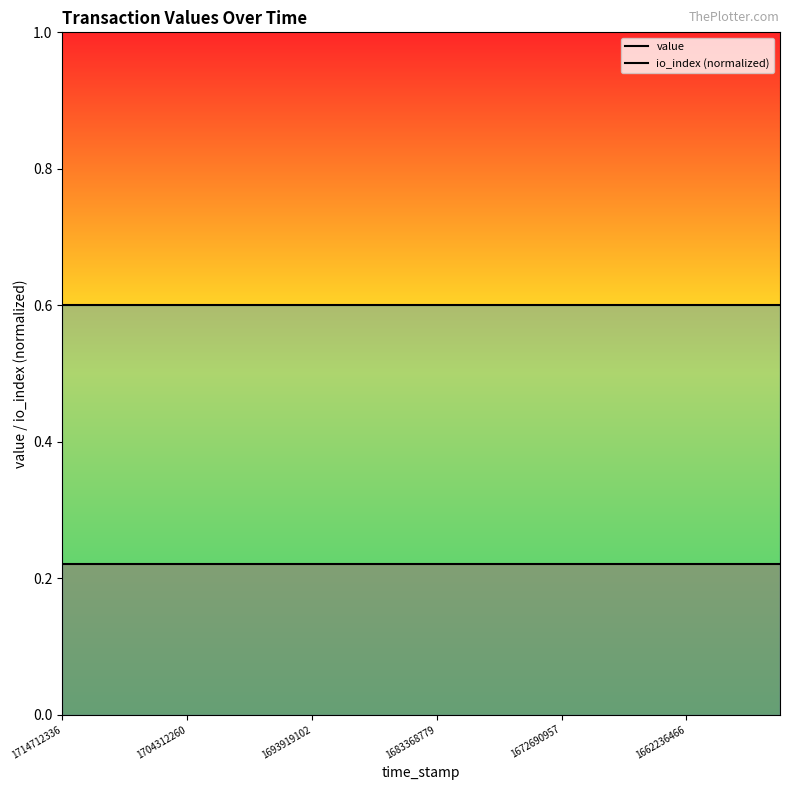

Reading left to right, extract all data points from this chart.

value: 0.2	0.2	0.2	0.2	0.2	0.2	0.2	0.2	0.2	0.2	0.2	0.2	0.2	0.2	0.2	0.2	0.2	0.2	0.2	0.2	0.2	0.2	0.2	0.2
io_index (normalized): 0.6	0.6	0.6	0.6	0.6	0.6	0.6	0.6	0.6	0.6	0.6	0.6	0.6	0.6	0.6	0.6	0.6	0.6	0.6	0.6	0.6	0.6	0.6	0.6